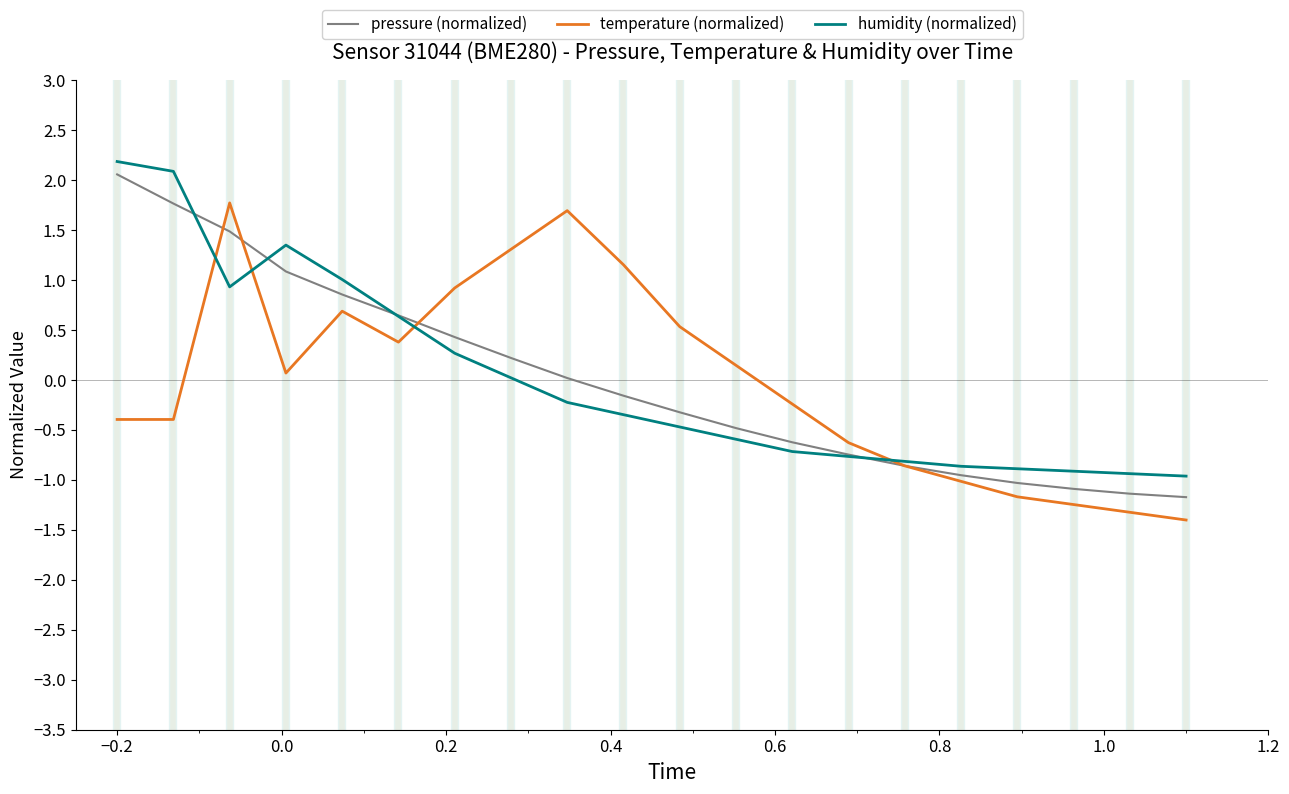

What is the lowest value of the temperature (normalized) series?

-1.4